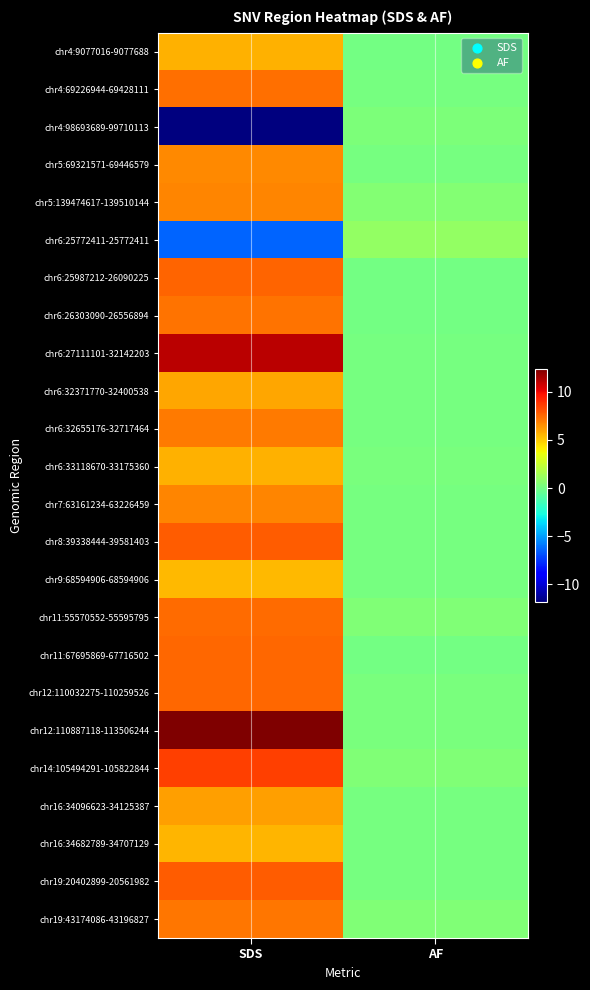

Reading left to right, transcribe all the data shown in this chart.

chr4:9077016-9077688: SDS=5.6	AF=0.1
chr4:69226944-69428111: SDS=7.3	AF=0.1
chr4:98693689-99710113: SDS=-11.8	AF=0.3
chr5:69321571-69446579: SDS=6.7	AF=0.1
chr5:139474617-139510144: SDS=6.7	AF=0.5
chr6:25772411-25772411: SDS=-6.4	AF=0.9
chr6:25987212-26090225: SDS=7.6	AF=0.1
chr6:26303090-26556894: SDS=7.2	AF=0.1
chr6:27111101-32142203: SDS=11.1	AF=0.2
chr6:32371770-32400538: SDS=6.0	AF=0.2
chr6:32655176-32717464: SDS=7.0	AF=0.1
chr6:33118670-33175360: SDS=5.6	AF=0.2
chr7:63161234-63226459: SDS=6.8	AF=0.2
chr8:39338444-39581403: SDS=7.8	AF=0.2
chr9:68594906-68594906: SDS=5.5	AF=0.1
chr11:55570552-55595795: SDS=7.5	AF=0.4
chr11:67695869-67716502: SDS=7.5	AF=0.1
chr12:110032275-110259526: SDS=7.5	AF=0.2
chr12:110887118-113506244: SDS=12.4	AF=0.2
chr14:105494291-105822844: SDS=8.5	AF=0.4
chr16:34096623-34125387: SDS=6.1	AF=0.2
chr16:34682789-34707129: SDS=5.6	AF=0.1
chr19:20402899-20561982: SDS=7.8	AF=0.1
chr19:43174086-43196827: SDS=7.2	AF=0.4